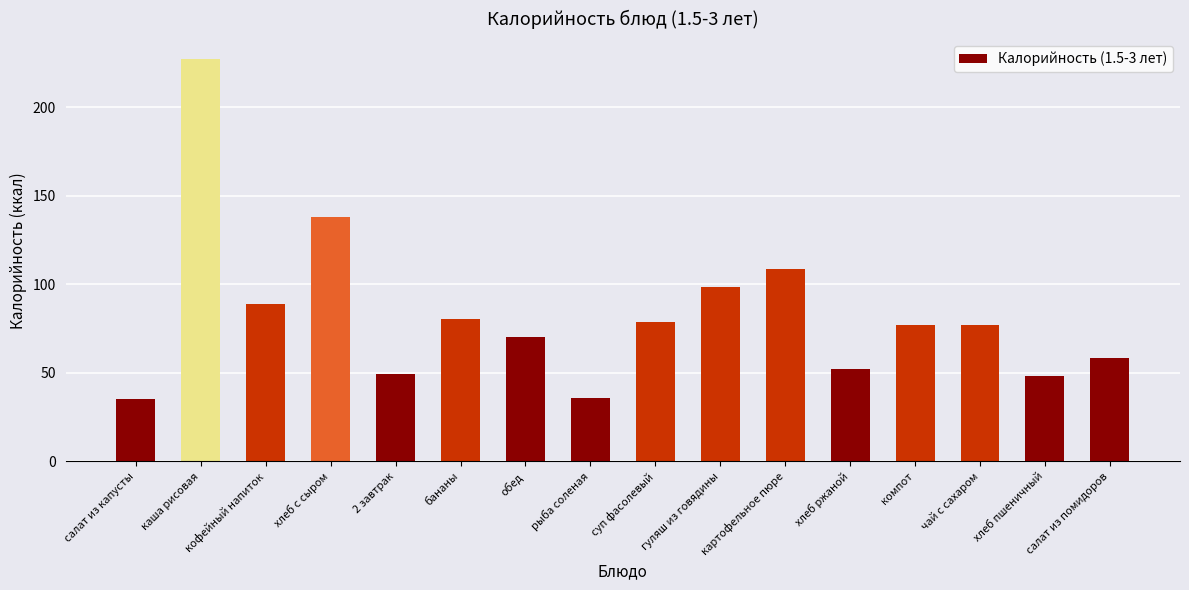

What is the average value?

82.7